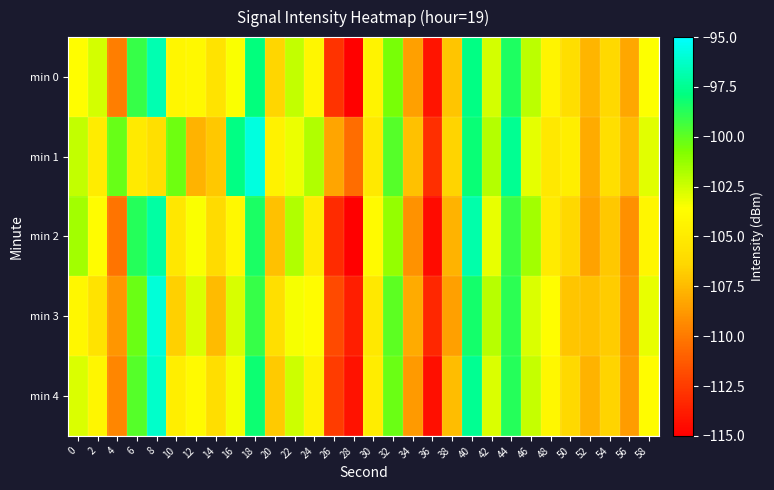

Rank the series at 42 from lowest to highest value.

min 2, min 4, min 0, min 3, min 1